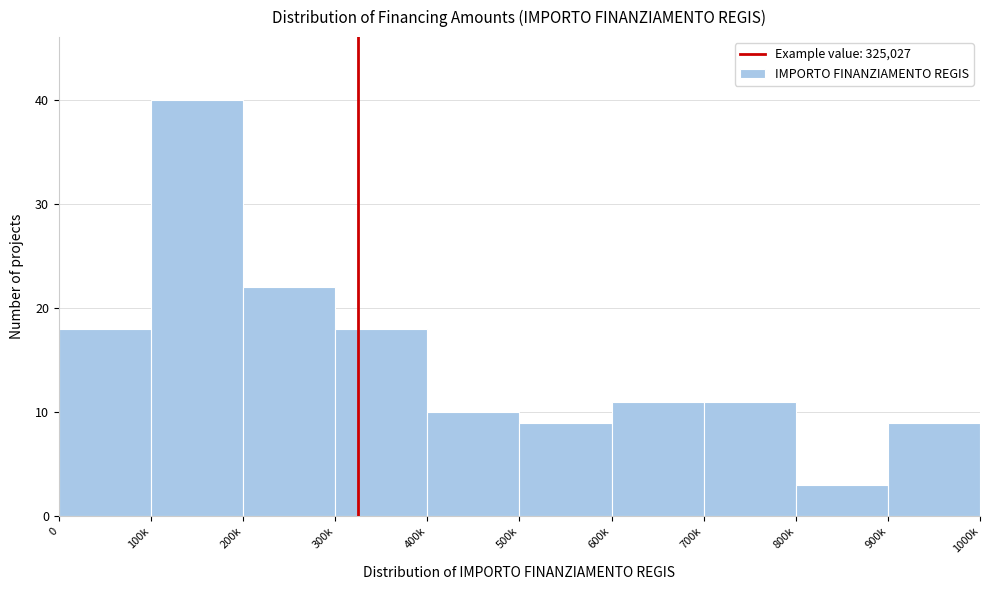

Reading left to right, extract all data points from this chart.

18	40	22	18	10	9	11	11	3	9